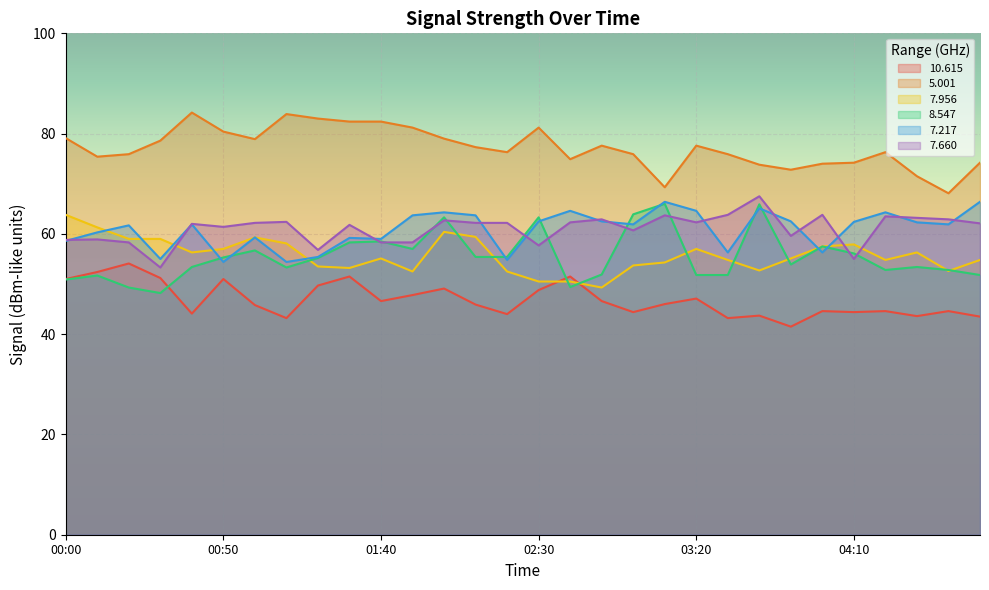

At which label does   8.547 reach its peak?

03:10